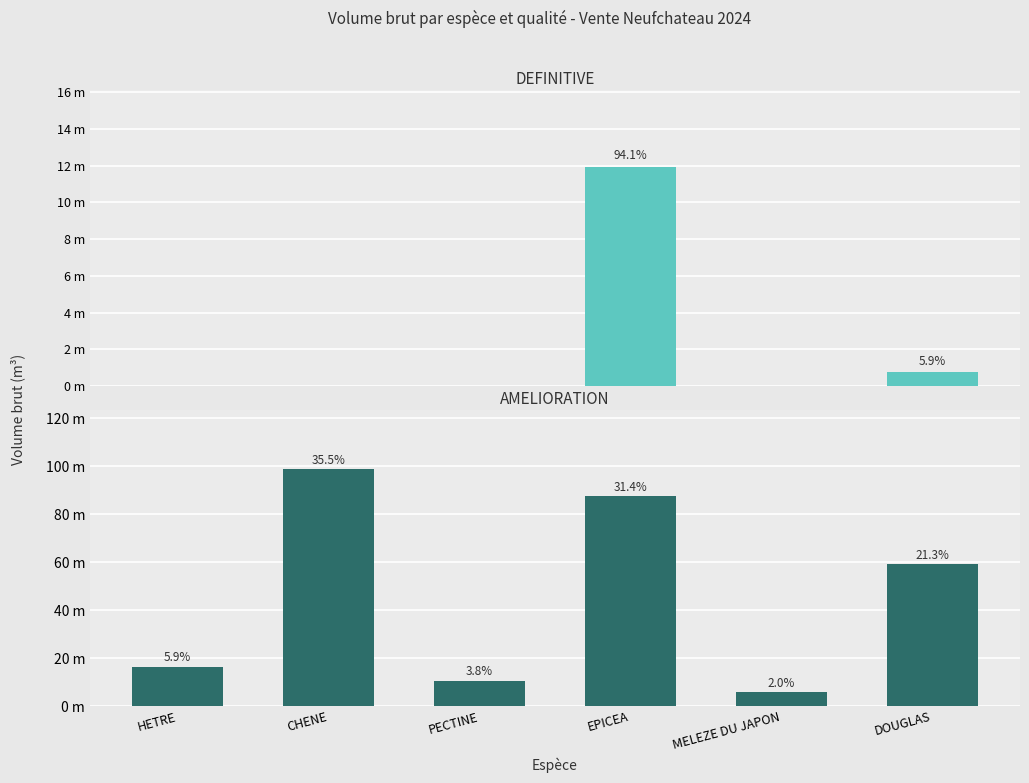

Is it true that AMELIORATION equals 16.4 at HETRE?

True